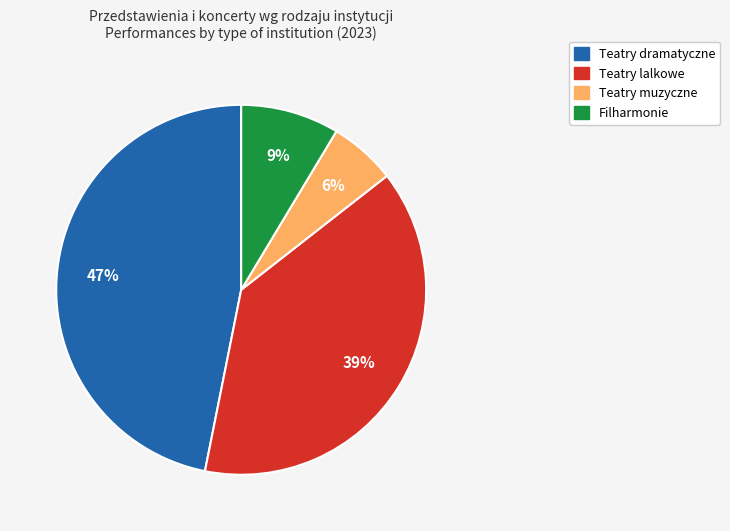

To the nearest percent, what is the average slice percentage?

25%